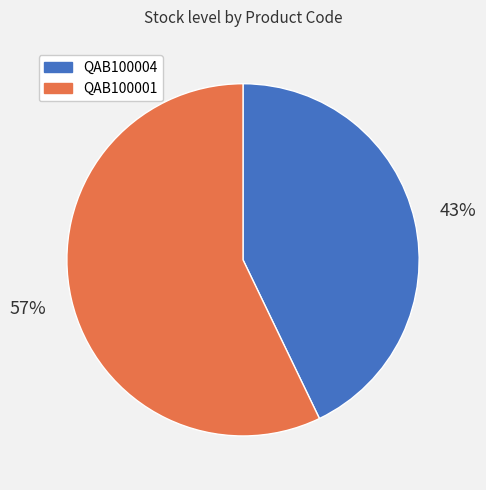

True or false: QAB100004 accounts for 38% of the total.

False